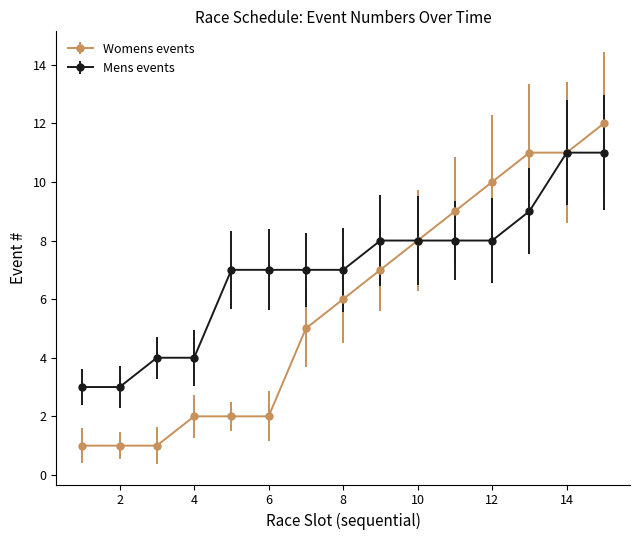

Which series has the largest range (max minus min)?

Womens events